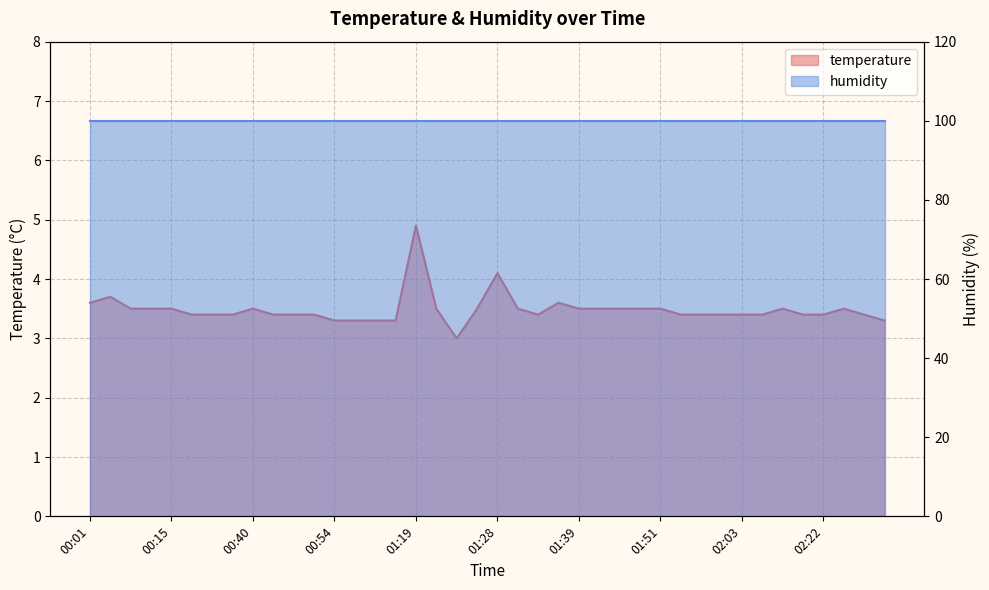

Between 01:31 and 02:01, which is larger?

01:31